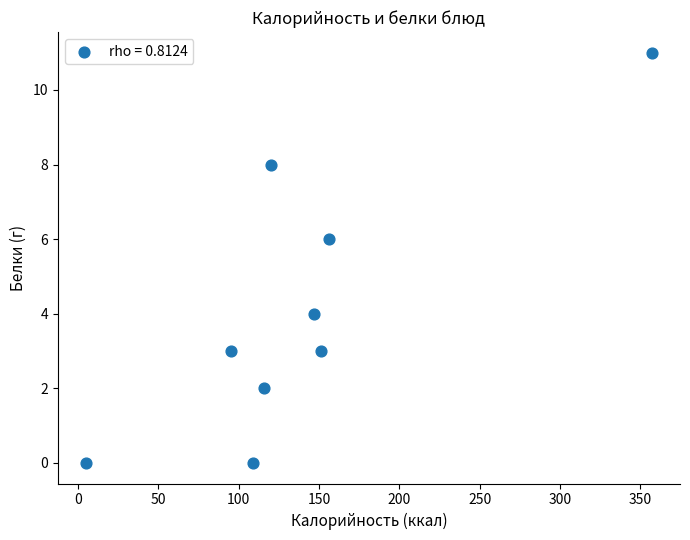

What is the range of X values (max minus min)?

352